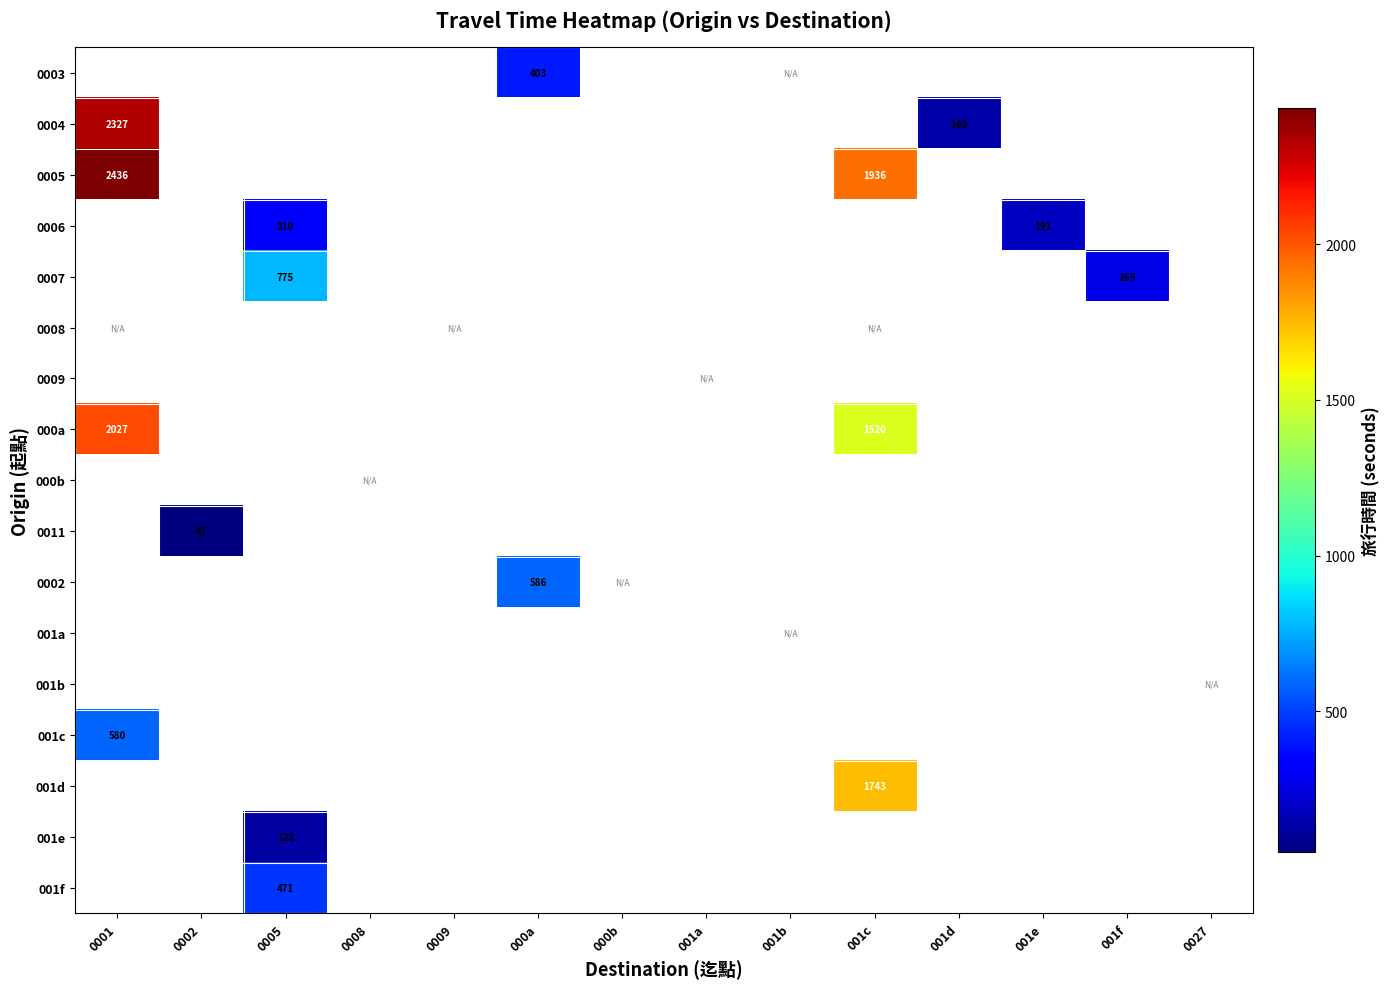

What is the minimum value shown in the chart?

47.0